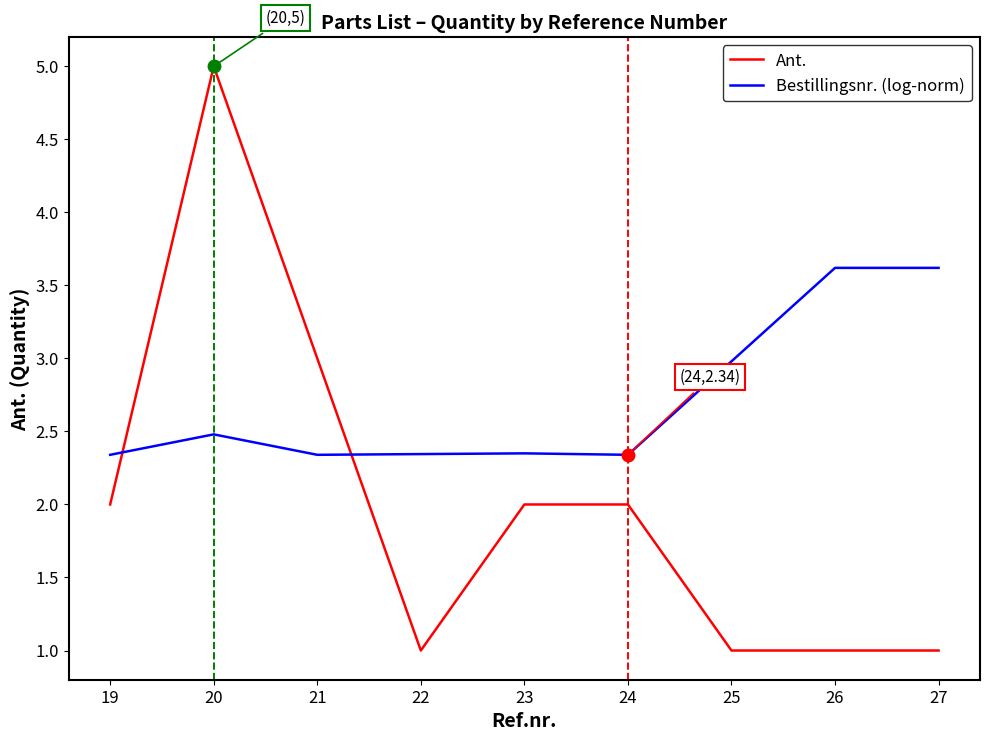

At which category is the sum across all series the highest?

20